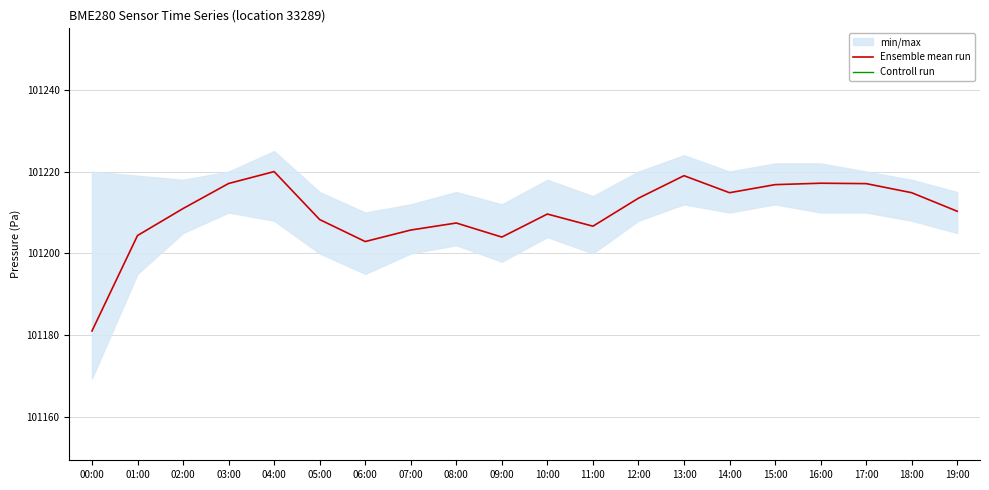

Is the value of Controll run at 12:00 greater than the value of Ensemble mean run at 16:00?

Yes